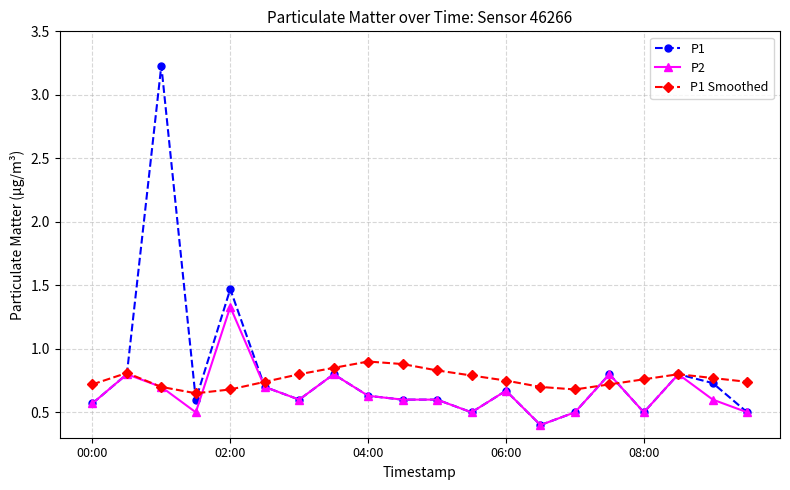

What are all the series names shown in the legend?

P1, P2, P1 Smoothed